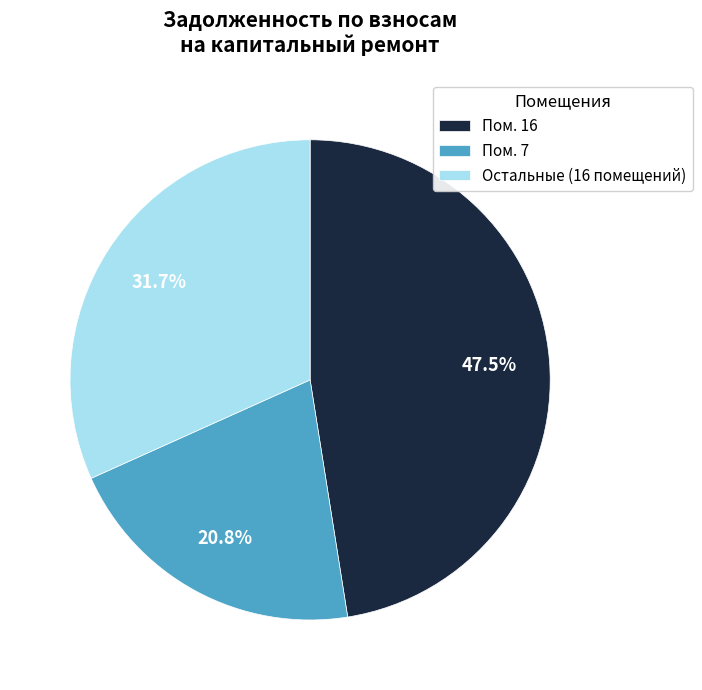

How many slices are in this pie chart?

3